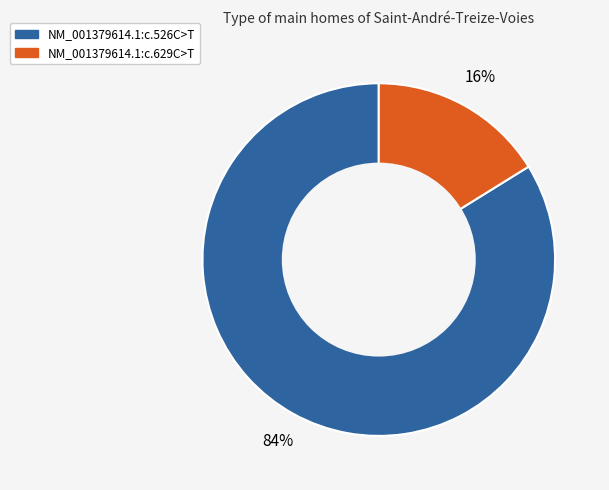

Does NM_001379614.1:c.526C>T represent more than half of the total?

Yes